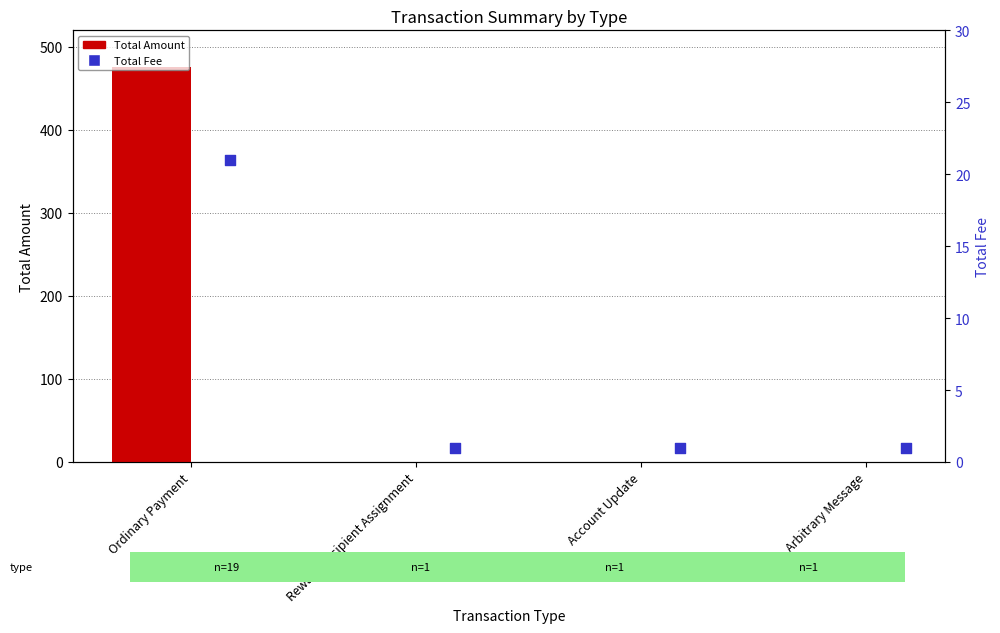

At how many categories does at least one series exceed 269?

1